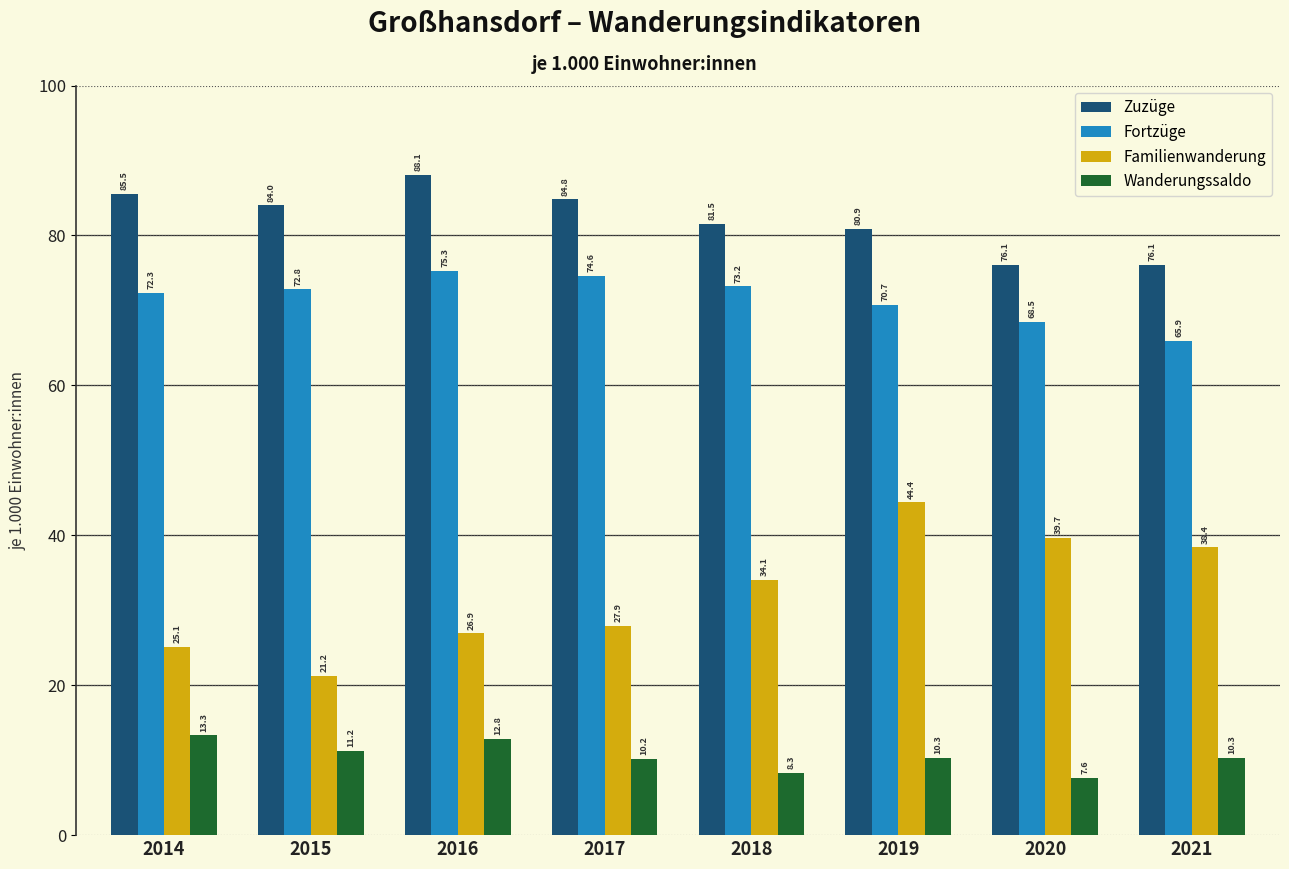

Reading left to right, list all the values displayed in this chart.

Zuzüge: 85.5	84.0	88.1	84.8	81.5	80.9	76.1	76.1
Fortzüge: 72.3	72.8	75.3	74.6	73.2	70.7	68.5	65.9
Familienwanderung: 25.1	21.2	26.9	27.9	34.1	44.4	39.7	38.4
Wanderungssaldo: 13.3	11.2	12.8	10.2	8.3	10.3	7.6	10.3